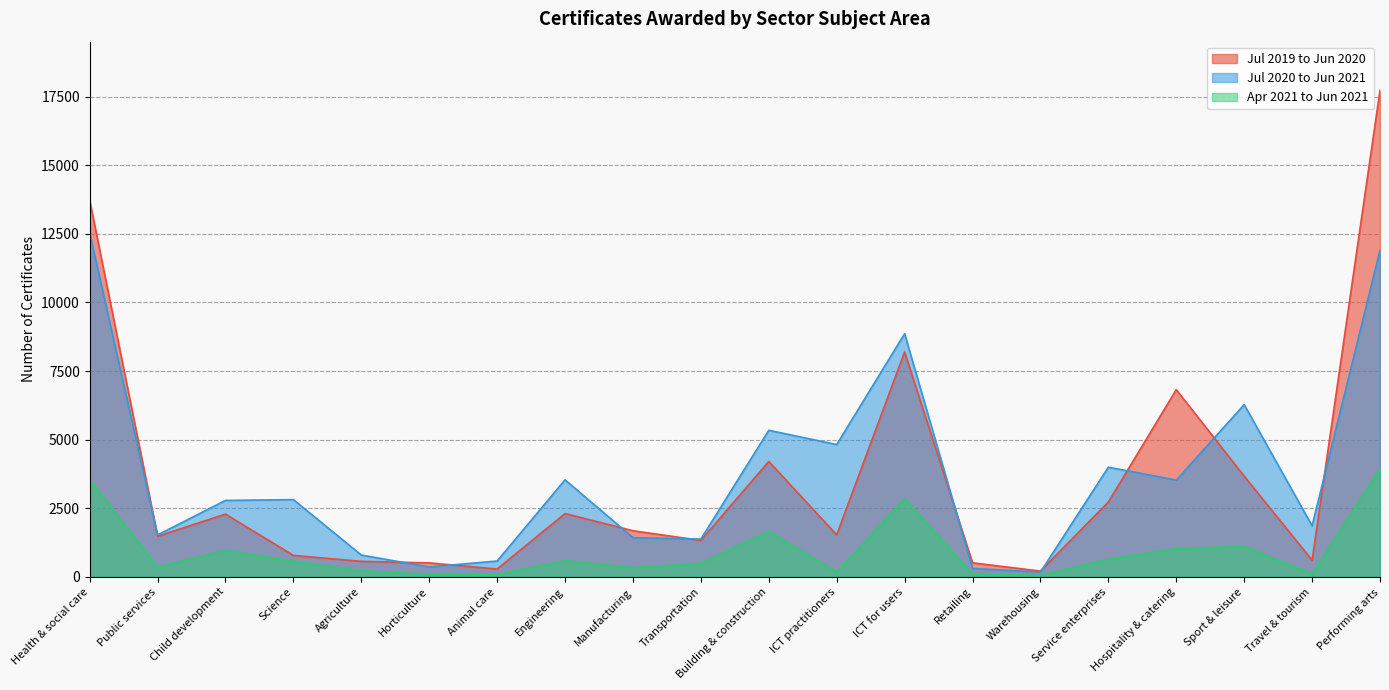

At how many categories does at least one series exceed 12677?

2